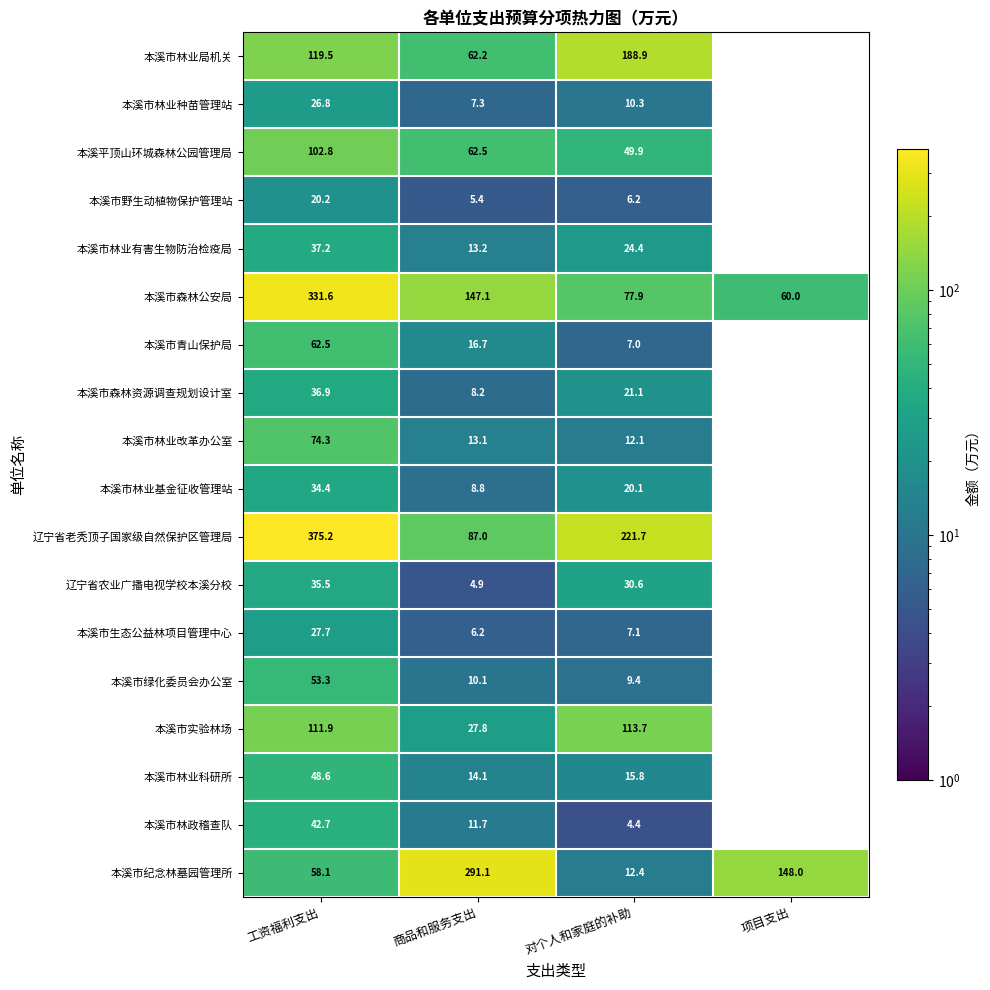

At how many categories does at least one series exceed 165?

3